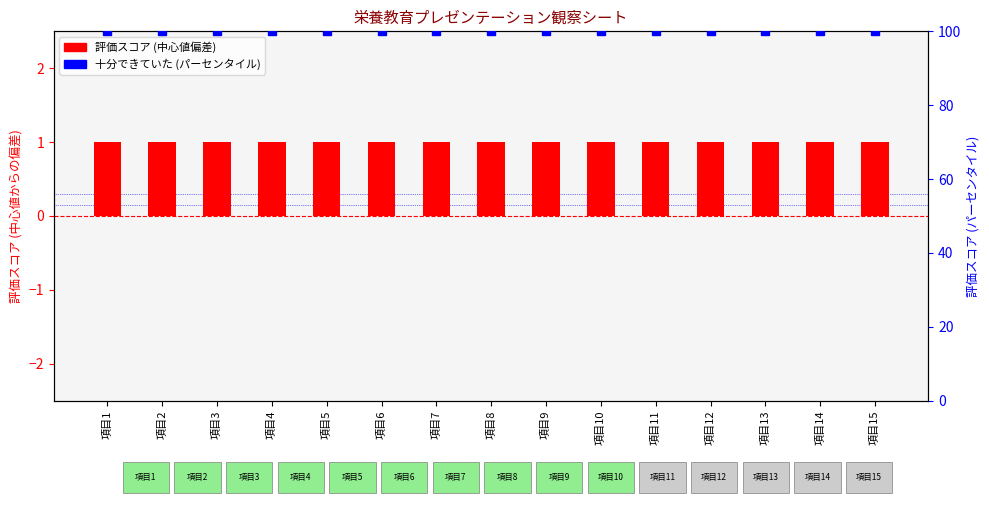

Rank the series by their average value, from highest to lowest.

十分できていた (percentile), おおむねできていた (centered)